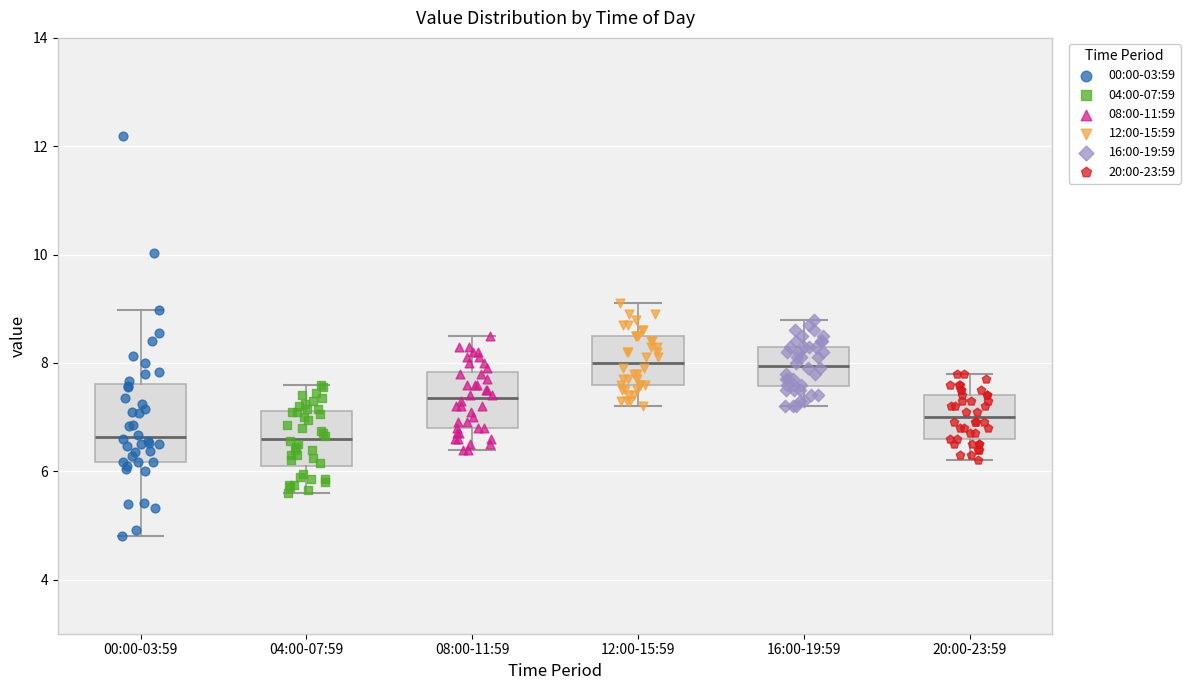

Reading left to right, read every box against the y-axis: the position of its median line, the range the box covers, and the ends of its whiskers. The values are not printed on the chart, so give them approximately, as read against the axis.

00:00-03:59: median 6.6, box 6.2 to 7.6, whiskers 4.8 to 9.0
04:00-07:59: median 6.6, box 6.2 to 7.2, whiskers 5.6 to 7.6
08:00-11:59: median 7.4, box 6.8 to 7.8, whiskers 6.4 to 8.6
12:00-15:59: median 8.0, box 7.6 to 8.6, whiskers 7.2 to 9.2
16:00-19:59: median 8.0, box 7.6 to 8.4, whiskers 7.2 to 8.8
20:00-23:59: median 7.0, box 6.6 to 7.4, whiskers 6.2 to 7.8